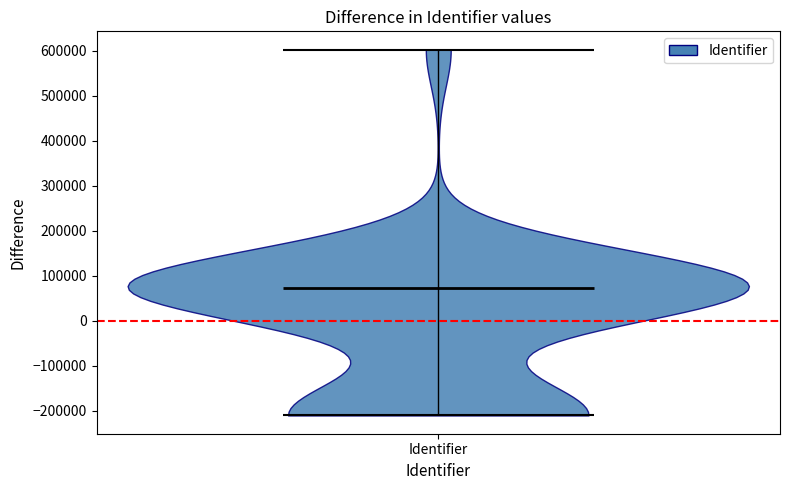

Where does the median line of the violin for Identifier sit on the y-axis? The values are not printed on the chart, so give them approximately, as read against the axis.

70000